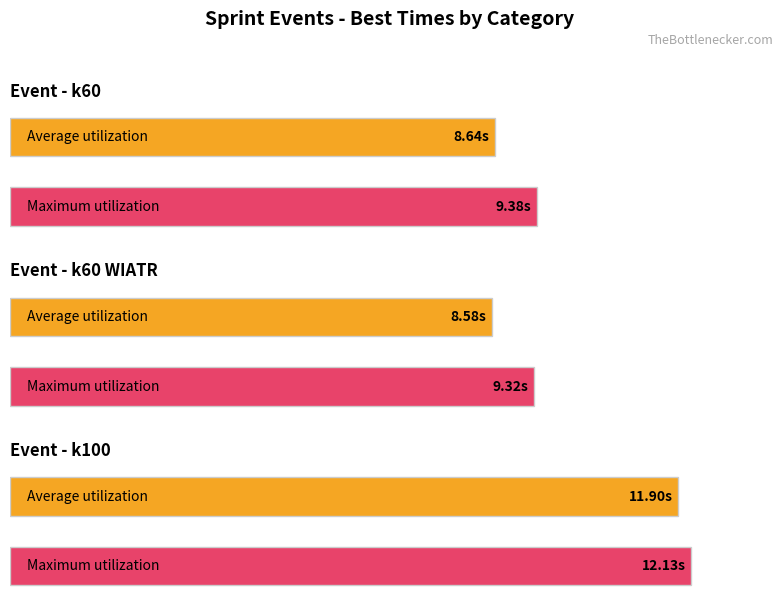

Which series changed the most between k60 and k60?

Average utilization